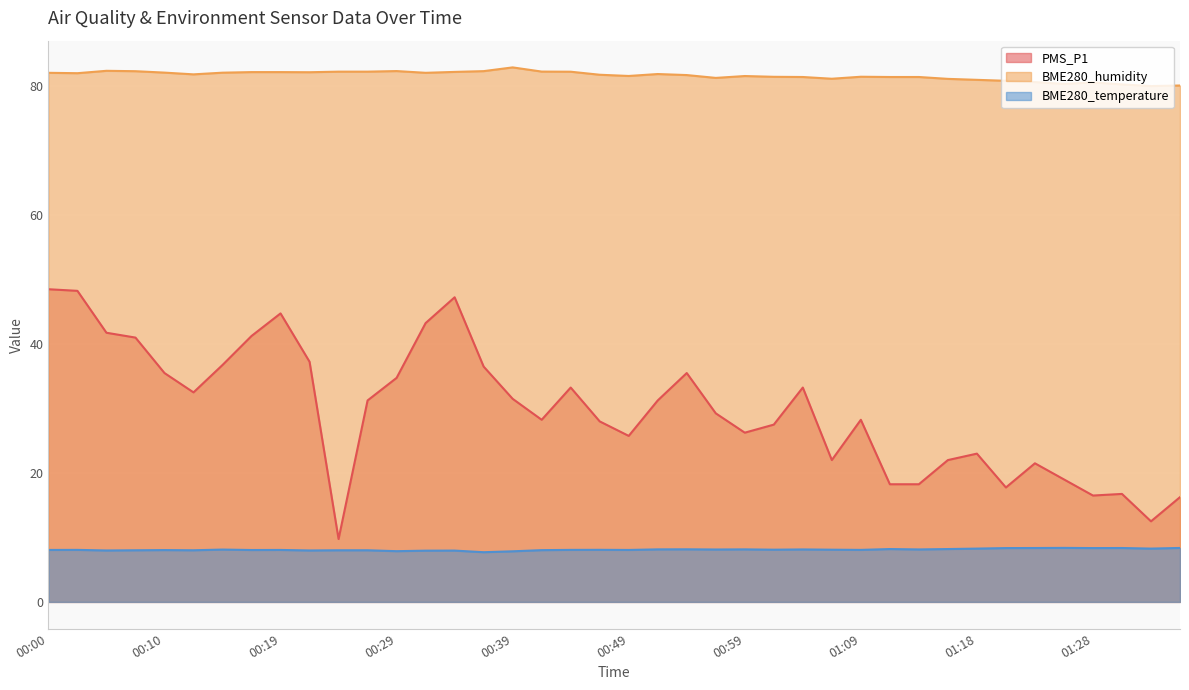

True or false: BME280_humidity and BME280_temperature intersect in this chart.

False